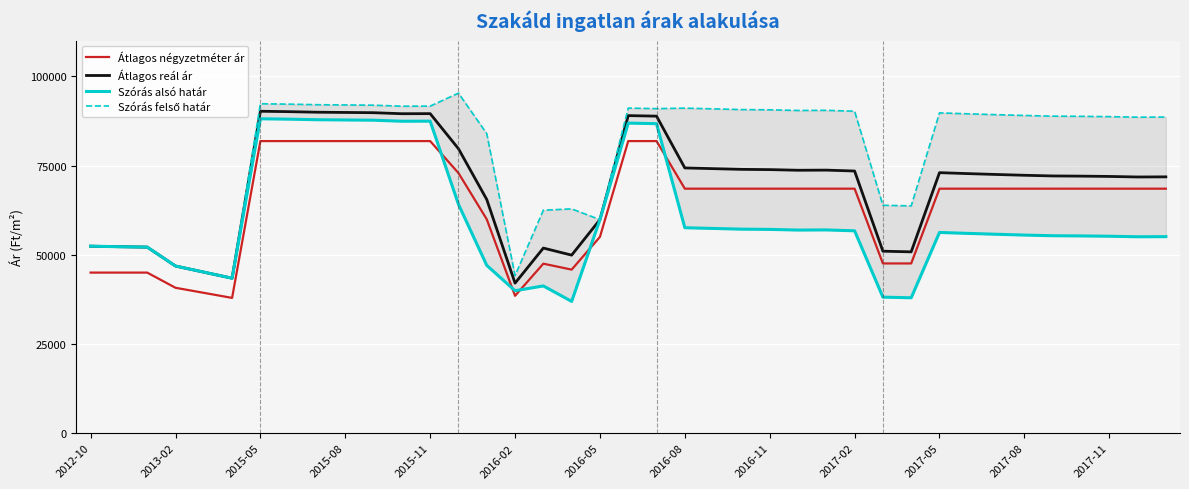

True or false: Átlagos reál ár has a value of 129243 at 23.

False